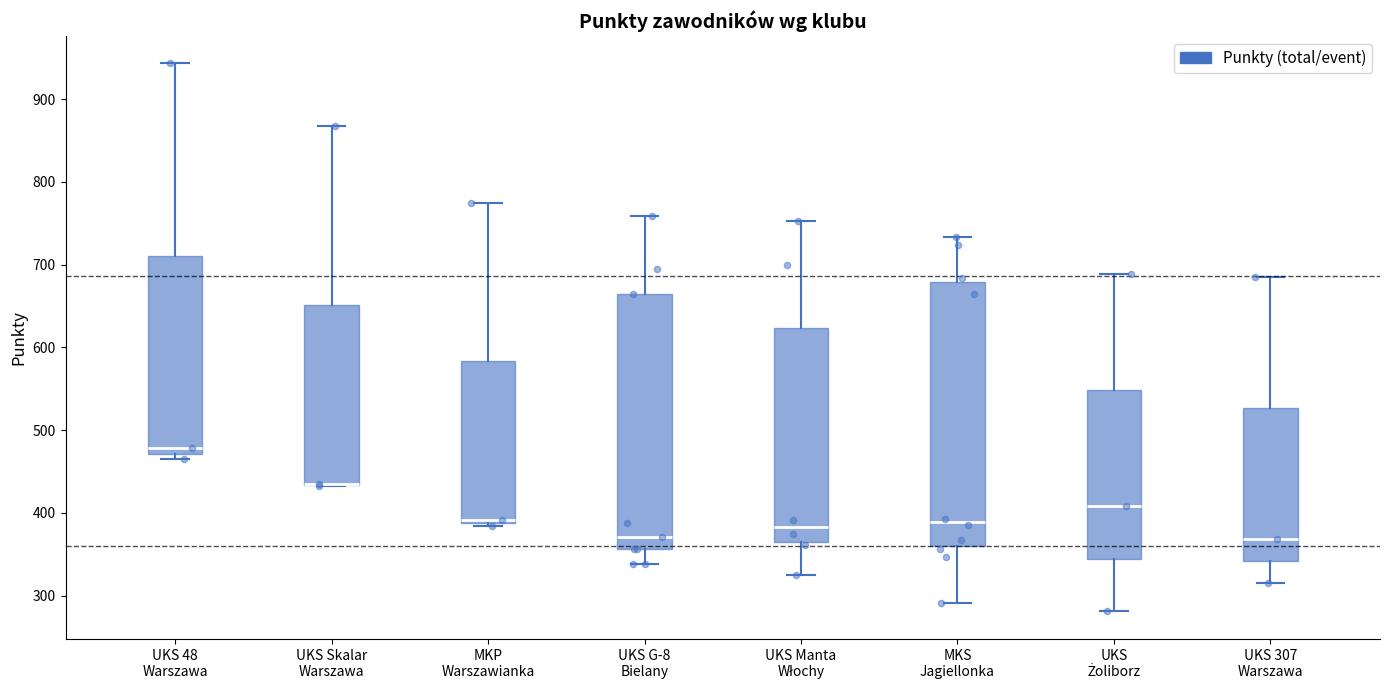

Where does the median line of the box for UKS G-8 Bielany sit on the y-axis? The values are not printed on the chart, so give them approximately, as read against the axis.

370